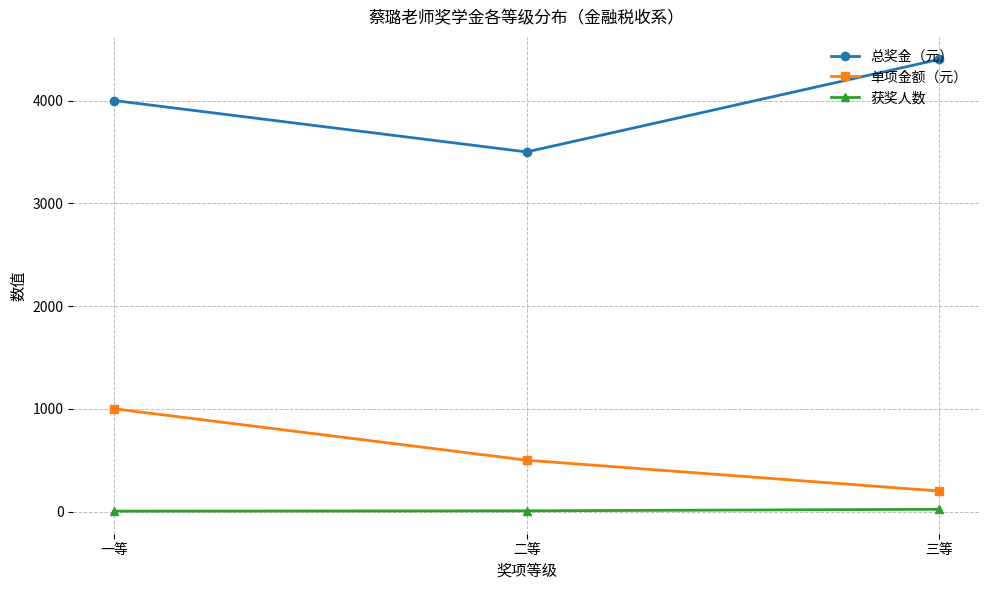

How many lines are shown in the chart?

3